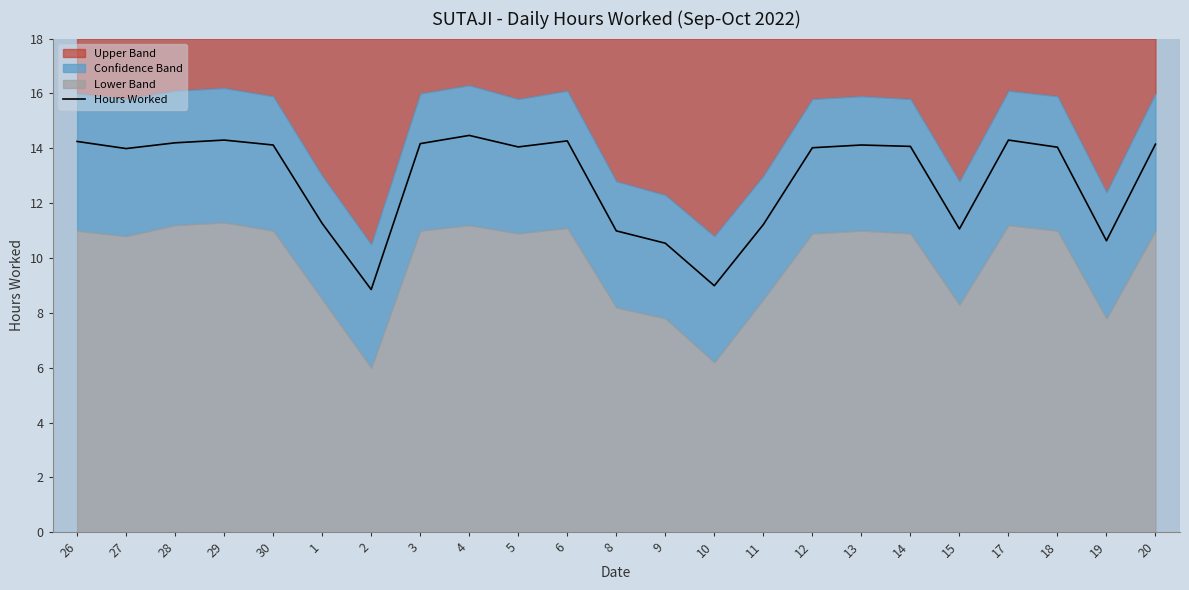

The value at 27 is 14.0. True or false?

True